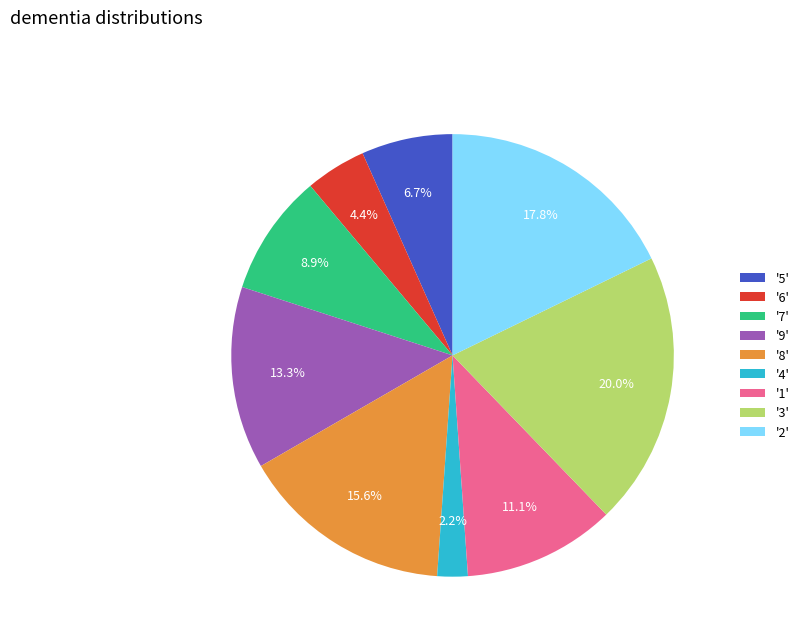

Does any single category account for the majority?

No